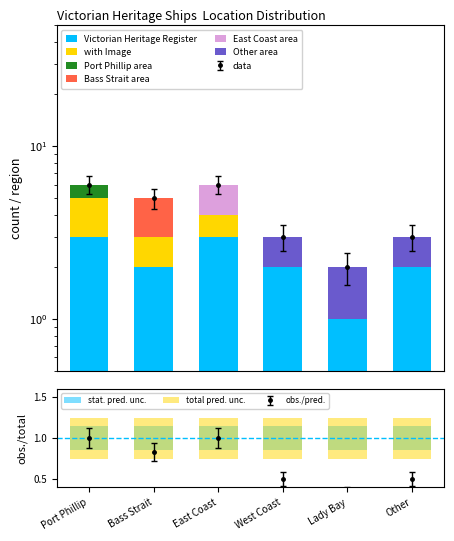

Reading left to right, list all the values displayed in this chart.

Port Phillip=1.0	Bass Strait=0.8	East Coast=1.0	West Coast=0.5	Lady Bay=0.3	Other=0.5